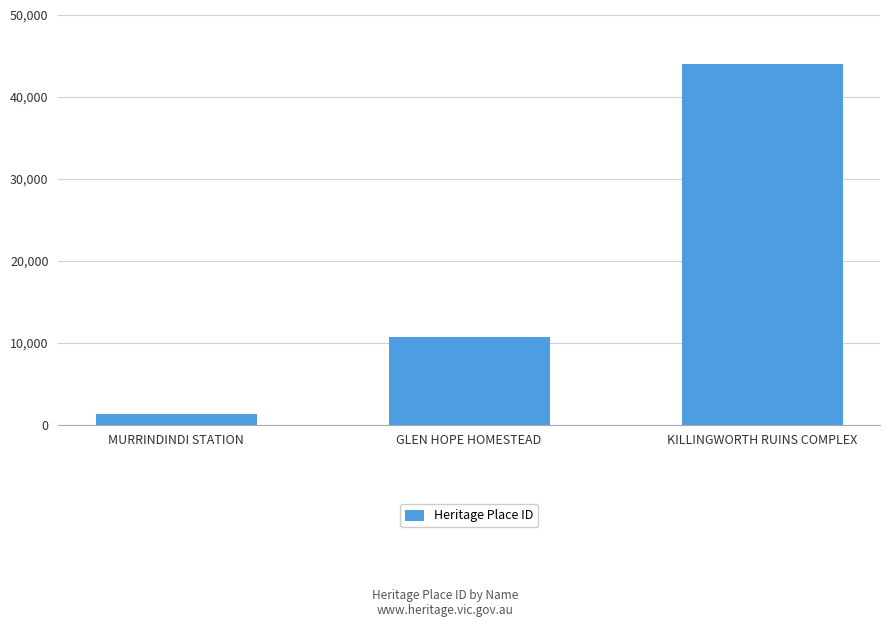

True or false: the data shows 1261 at MURRINDINDI STATION.

True